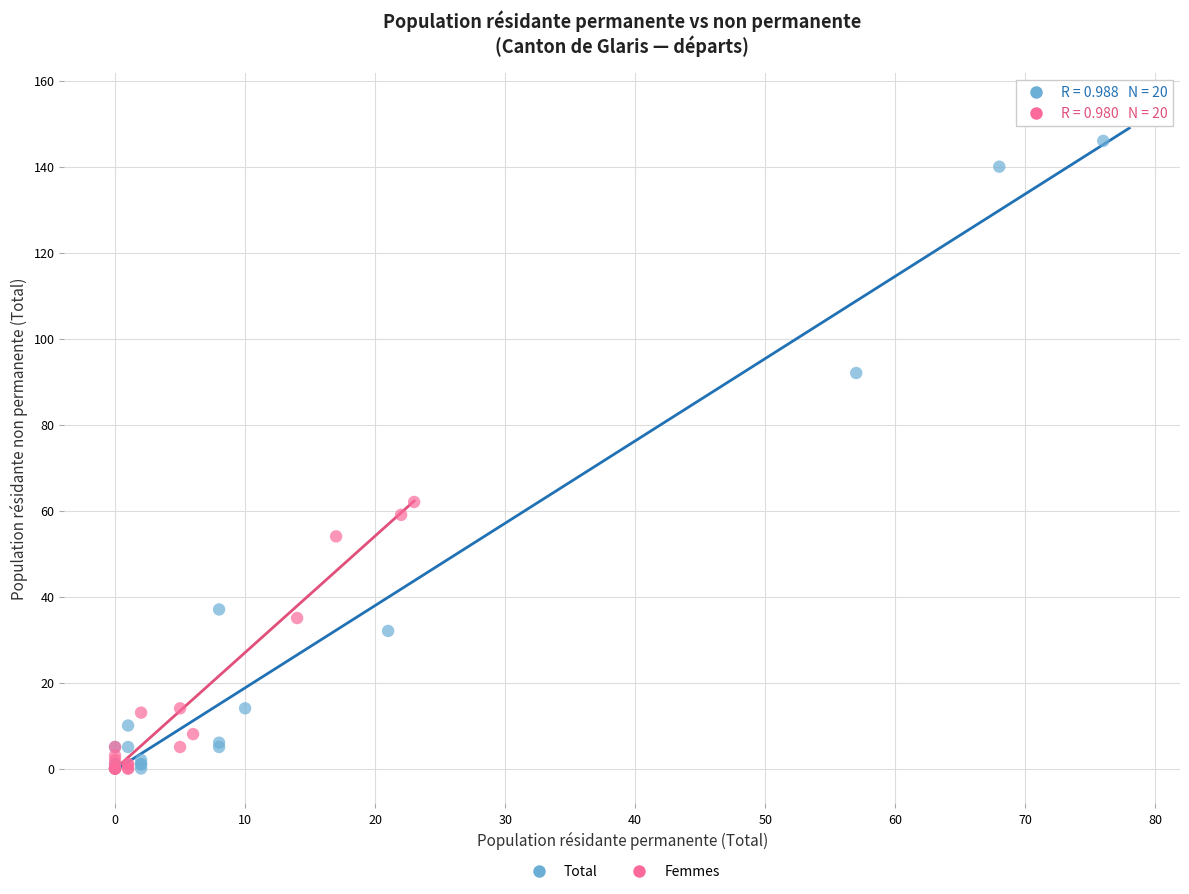

Which series has the widest spread of Y values?

Total